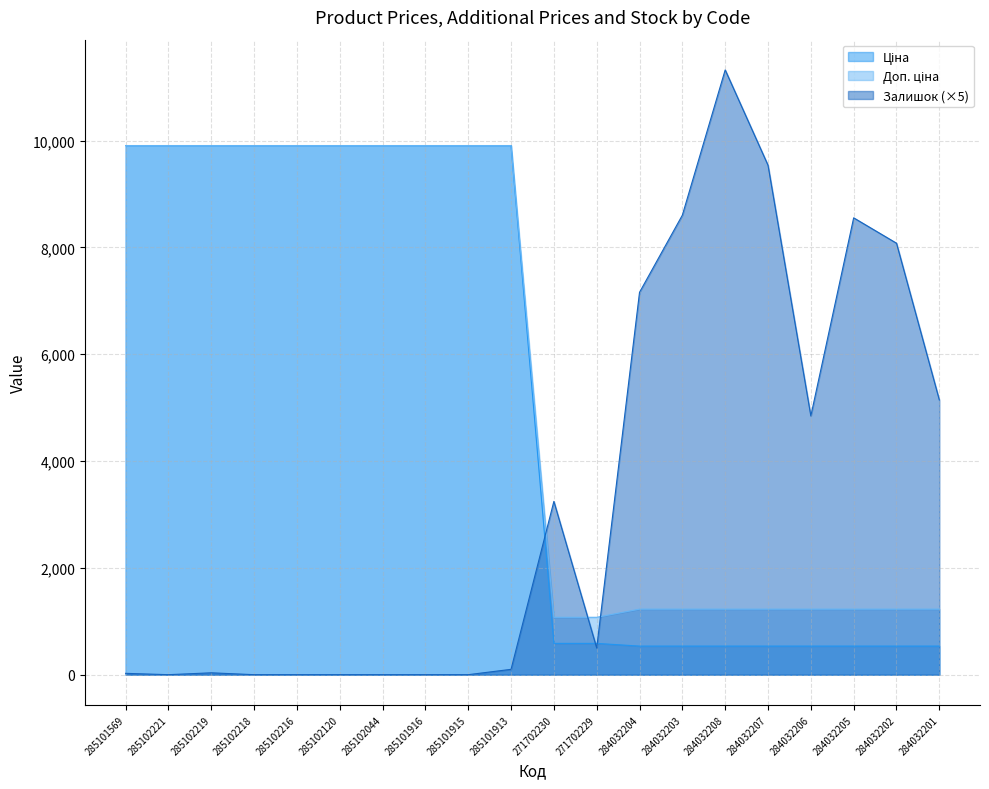

How many data points in Ціна are less than 9908?

10